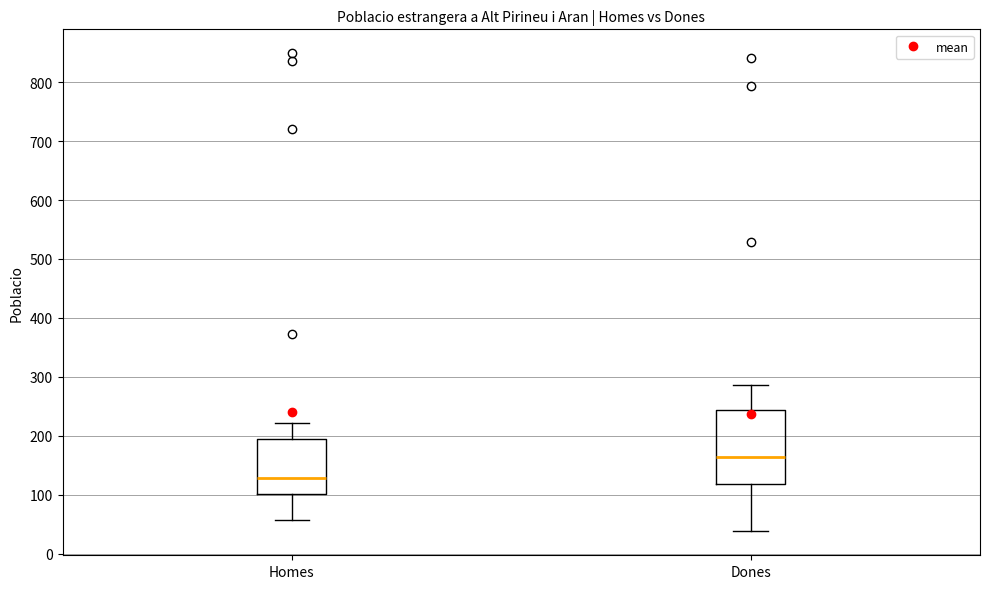

Comparing the boxes themselves (not the whiskers), which one is the tallest?

Dones